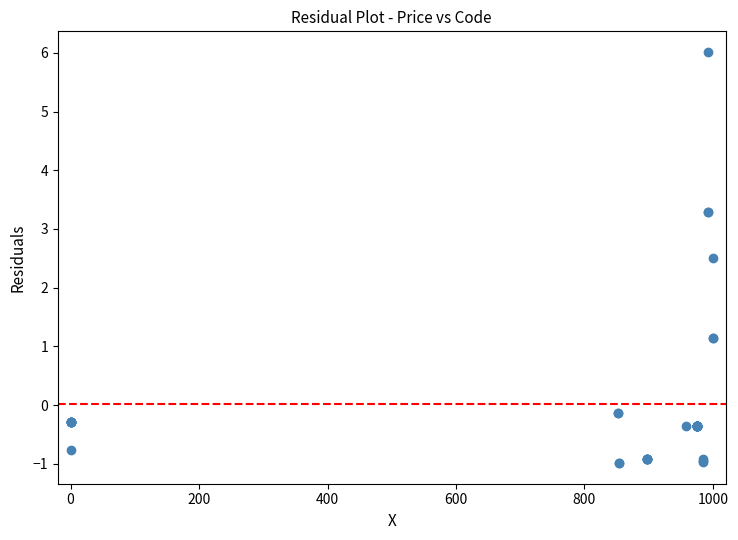

What Y value in the scatter plot is closest to 2?

2.5